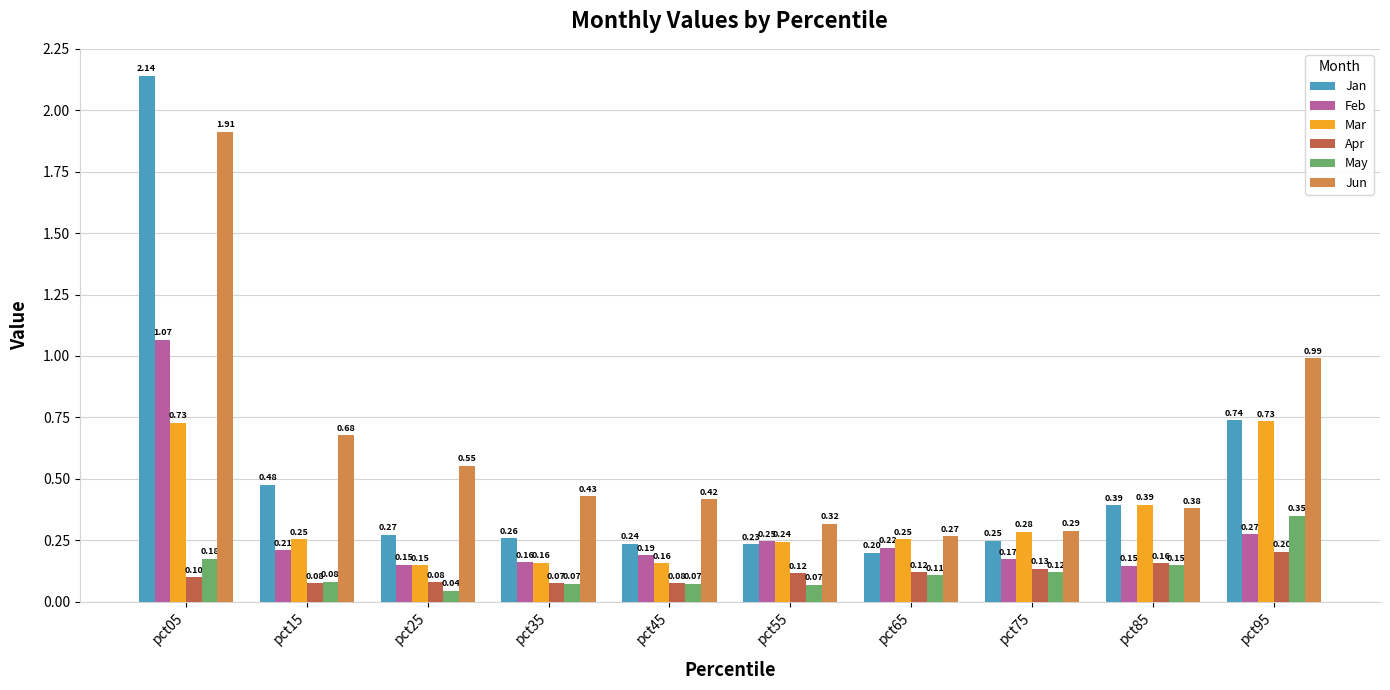

Which series changed the most between pct65 and pct95?

Jun